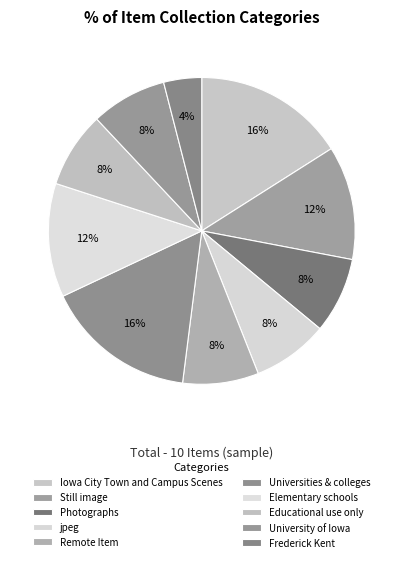

Which slice is the smallest?

Frederick Kent